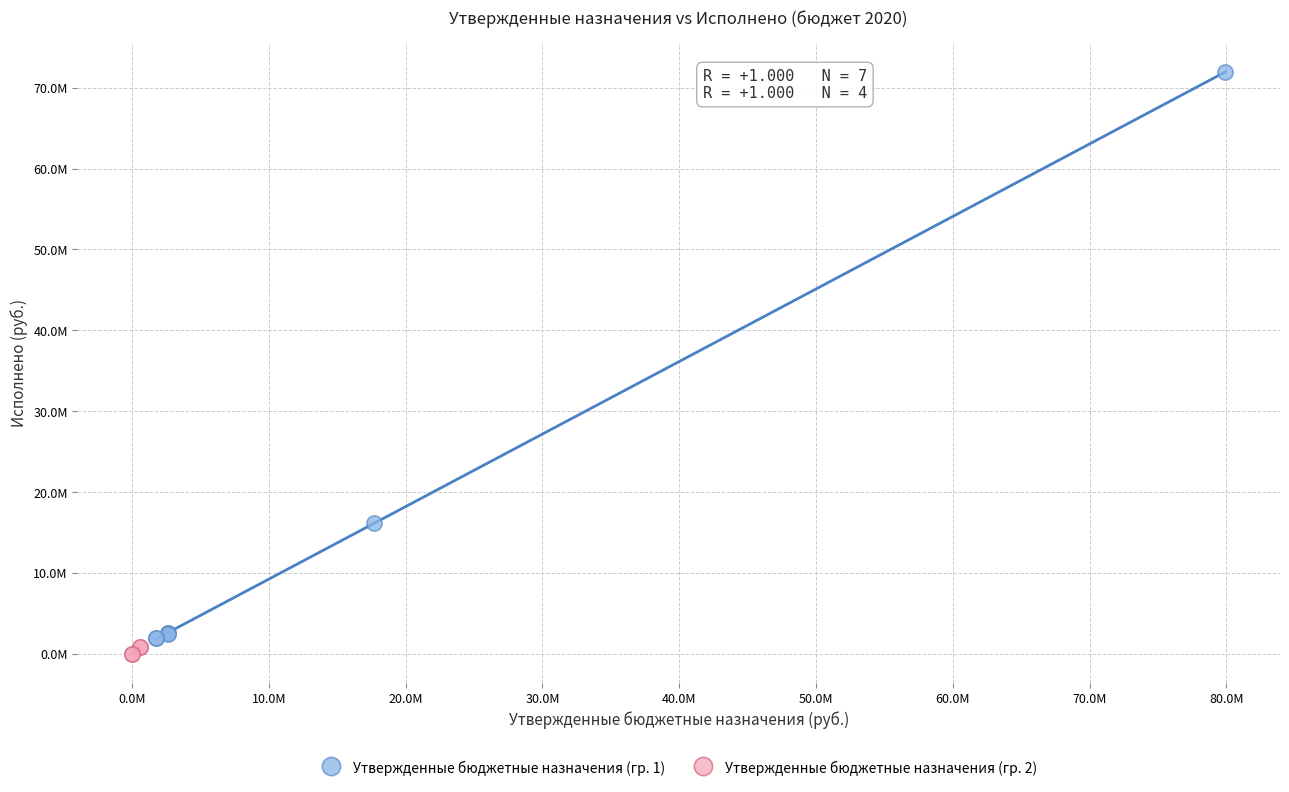

Which series reaches the minimum Y coordinate?

Утвержденные бюджетные назначения (гр. 2)